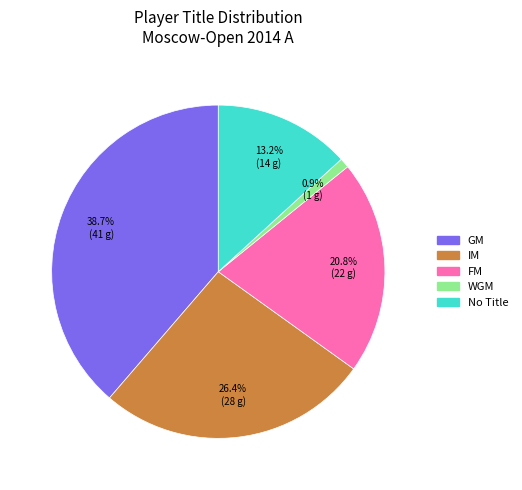

Does any single category account for the majority?

No